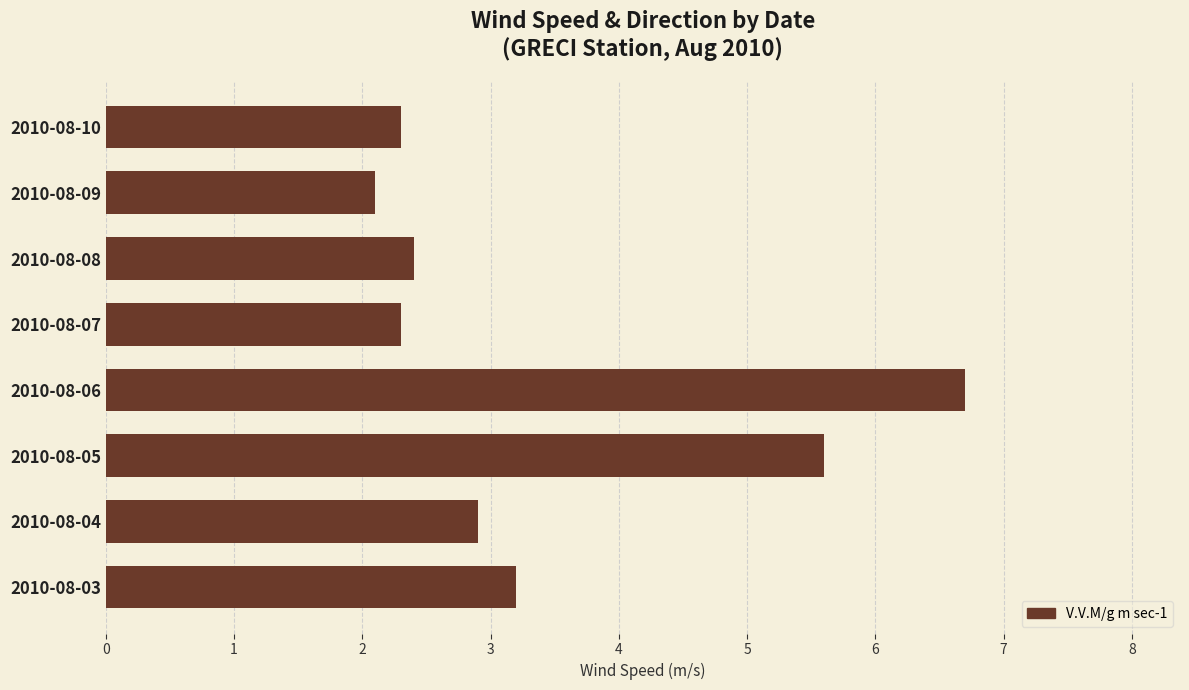

Are the bars grouped side by side (vs. stacked)?

No